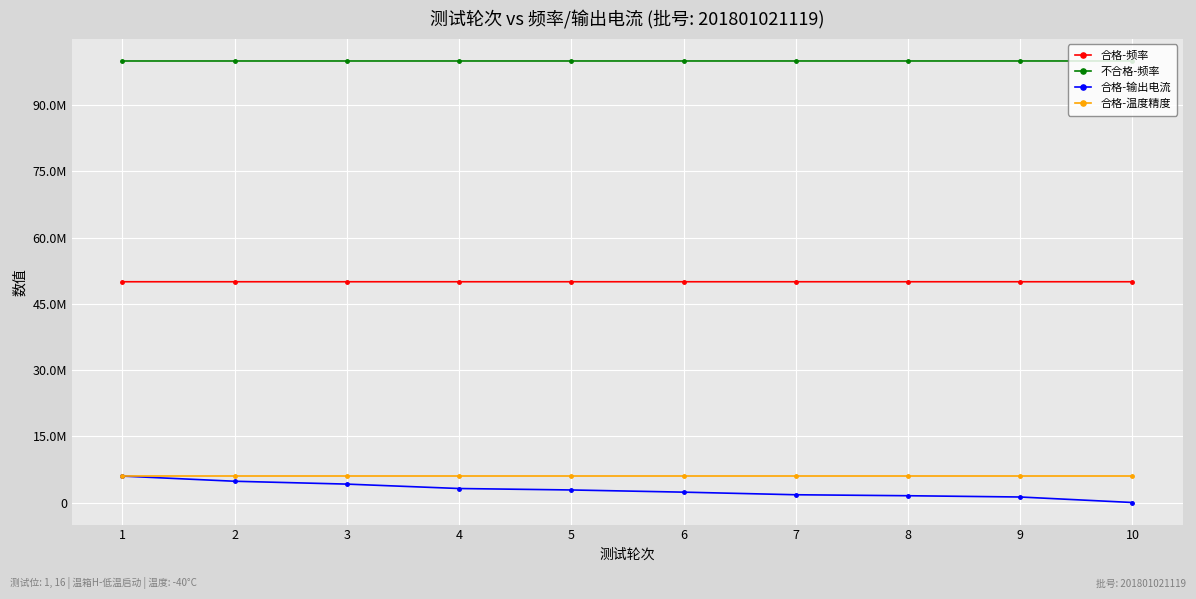

What are all the series names shown in the legend?

合格-频率, 不合格-频率, 合格-输出电流, 合格-温度精度